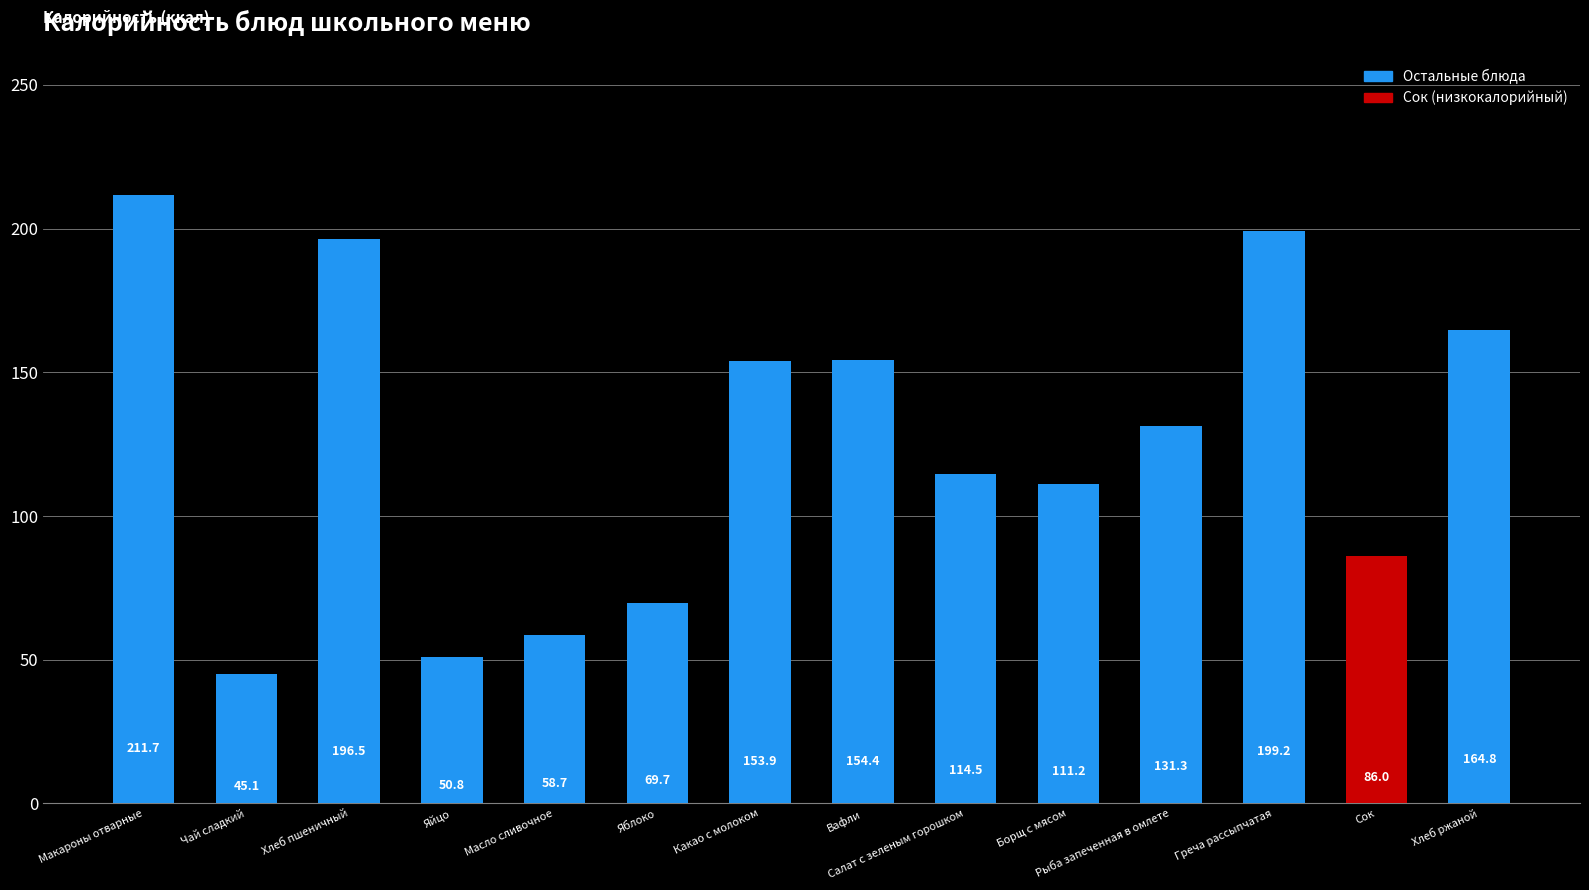

The chart shows a value of 33.0 at Масло сливочное. True or false?

False